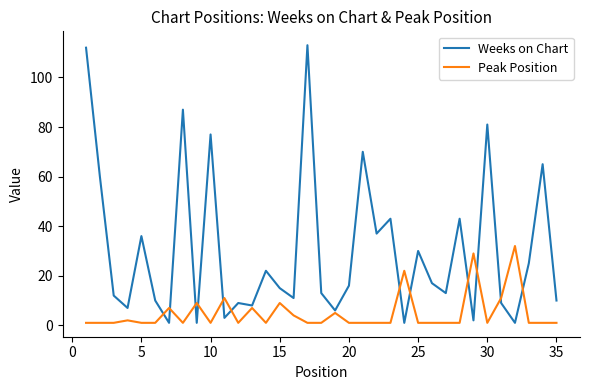

Count the number of data series in this chart.

2